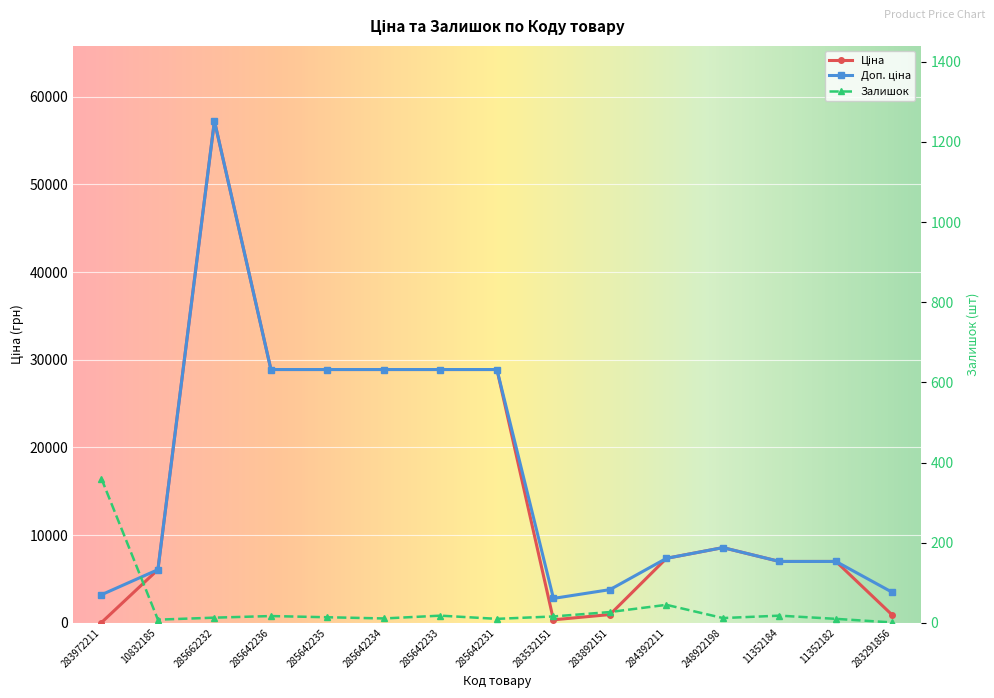

True or false: Залишок and Ціна cross at least once.

True